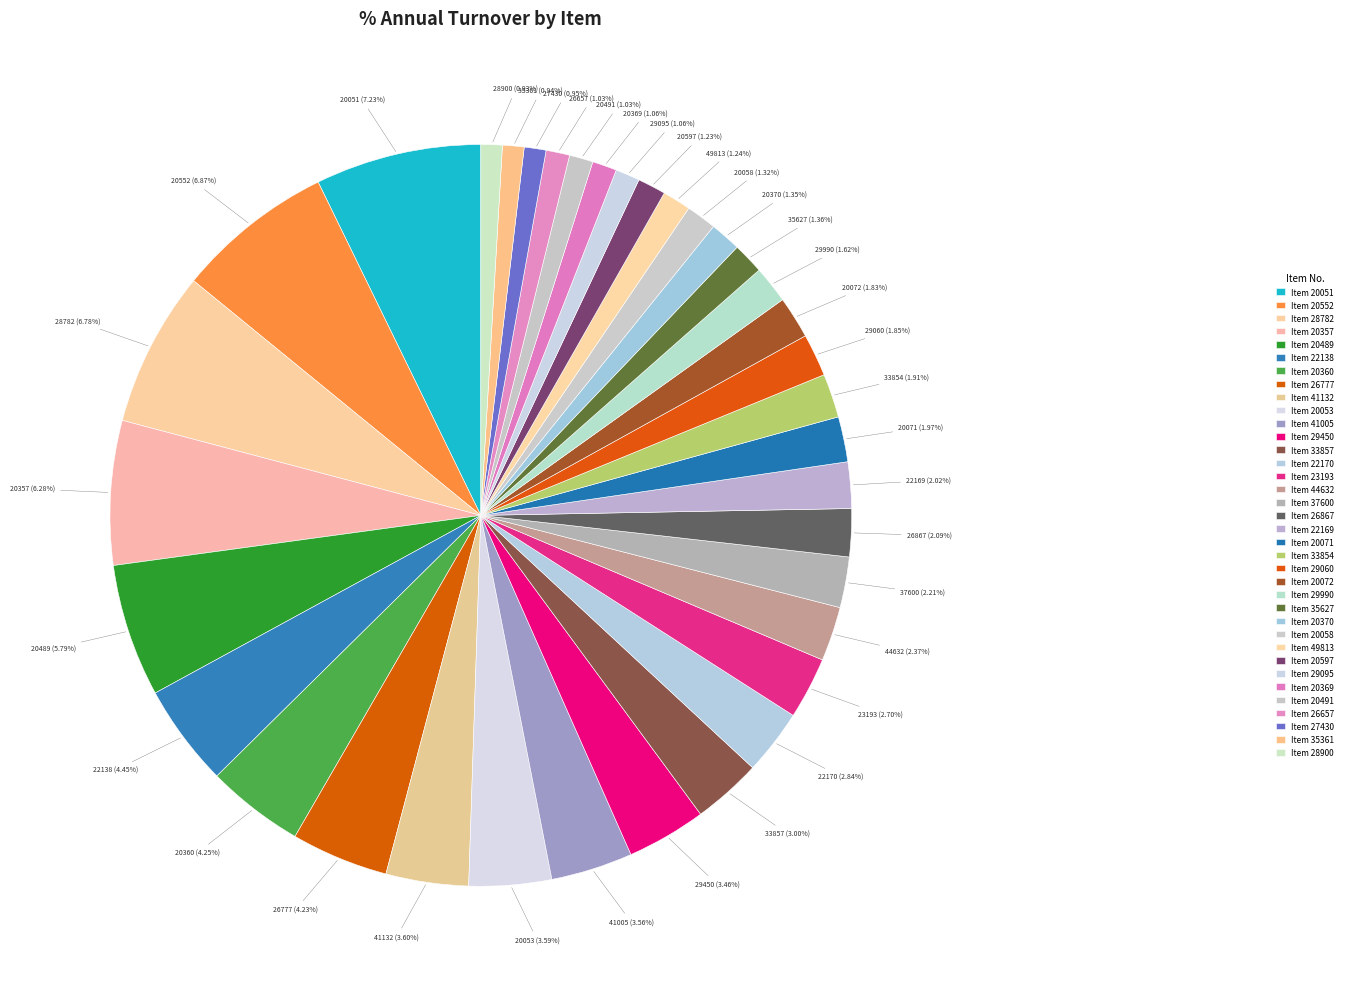

Is there a majority slice in this chart?

No